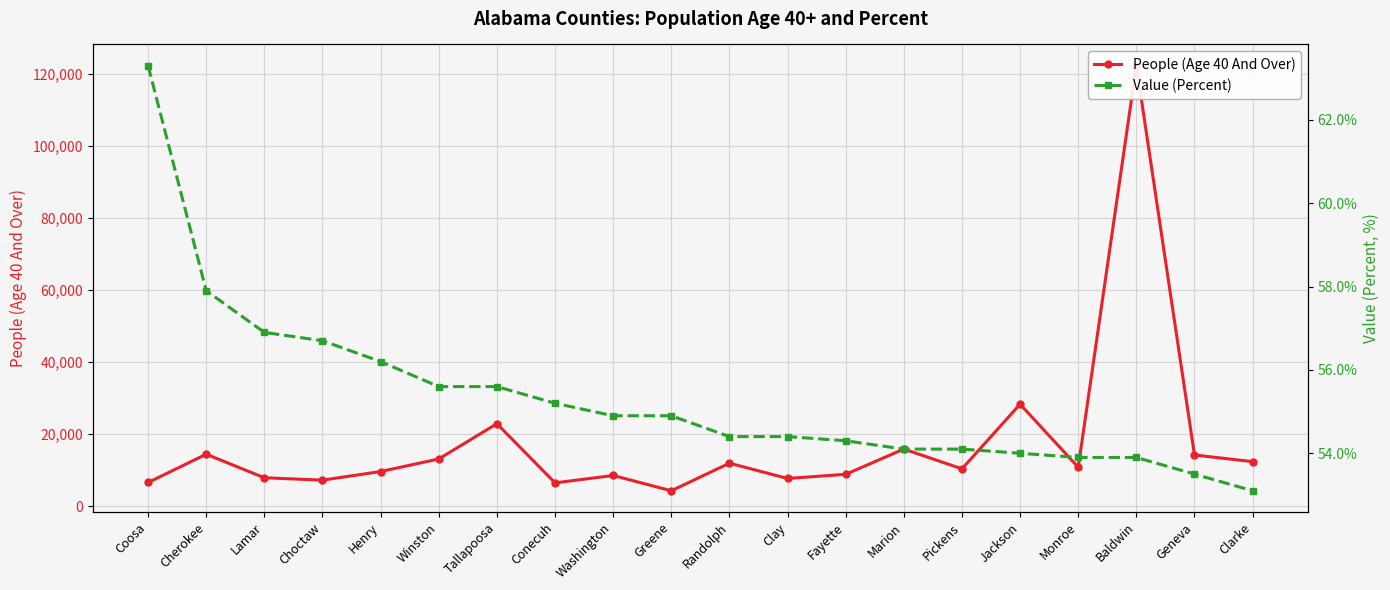

What is the sum of the Value (Percent) values at Jackson and Washington?

108.9